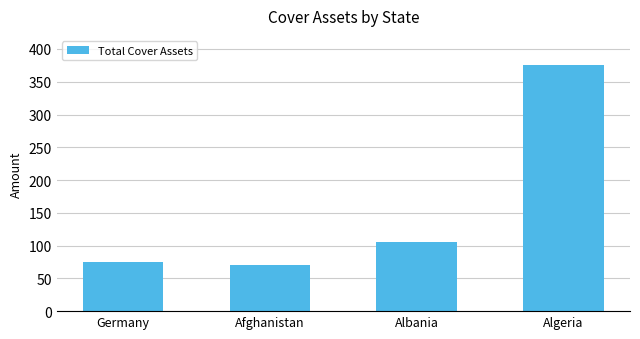

Reading left to right, transcribe all the data shown in this chart.

75	70	105	375